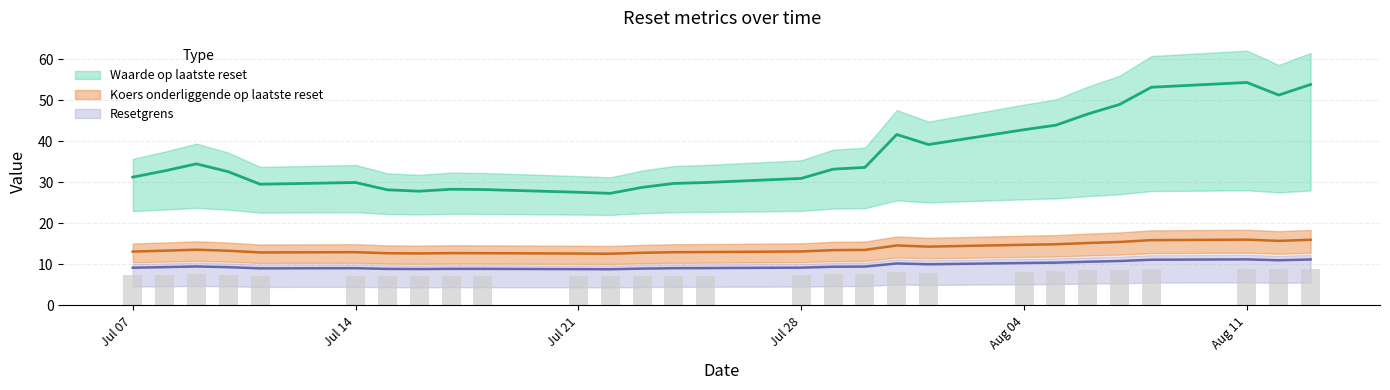

The Resetgrens series shows 8.9 at 2025-07-18. True or false?

True